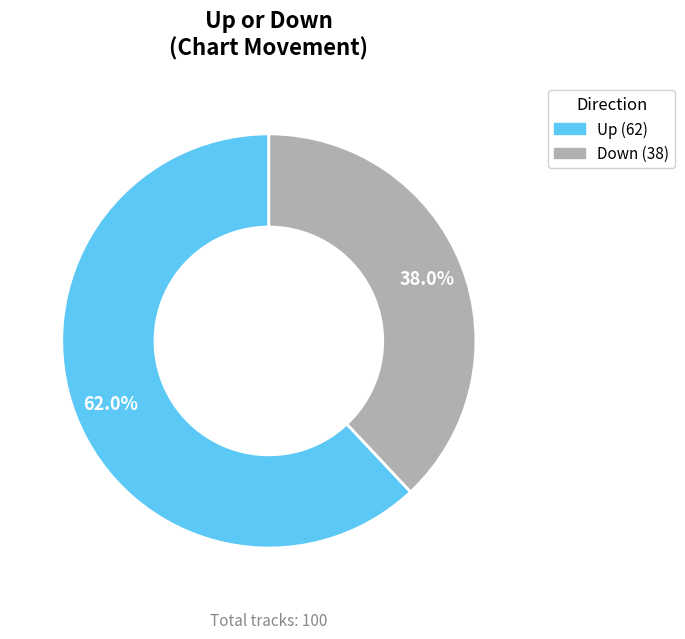

Rank the categories by value from lowest to highest.

down, up